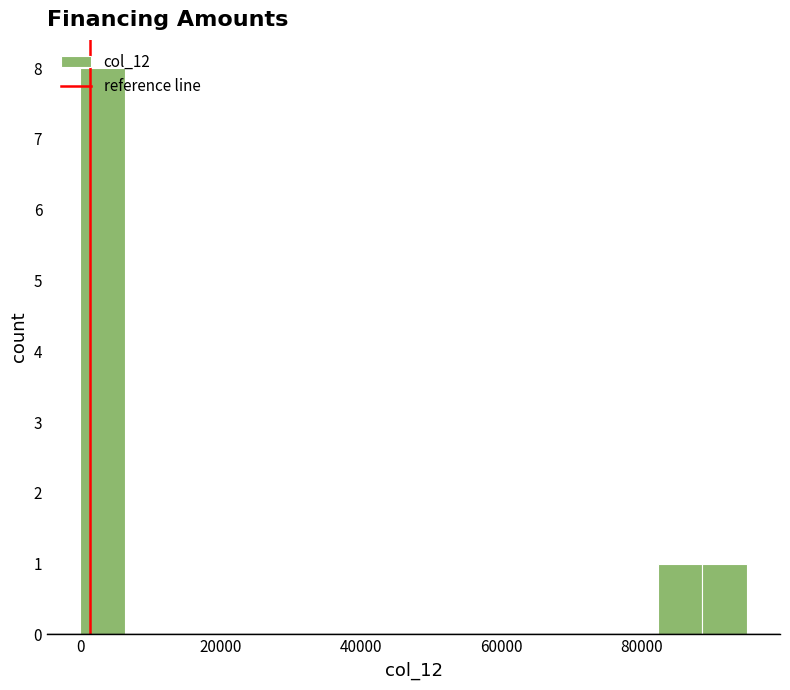

Read against the x-axis, roughly where is the centre of the tallest bar?

4000